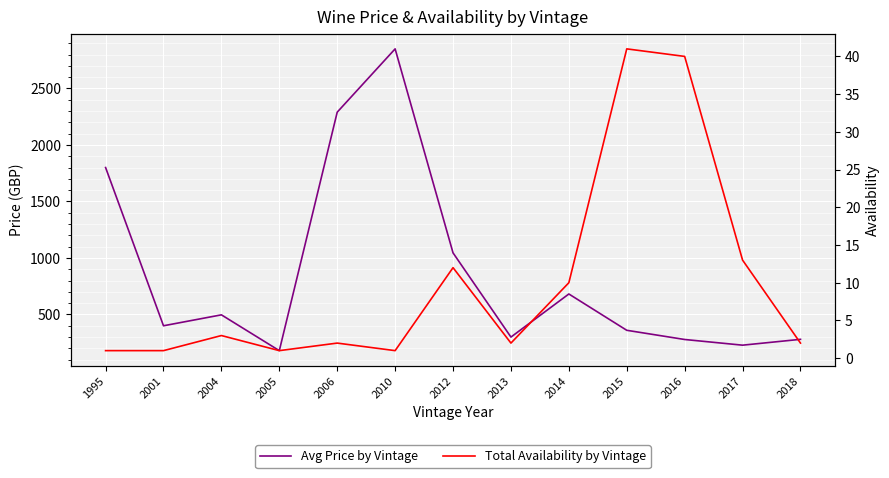

Which series has the widest spread of values?

Avg Price by Vintage